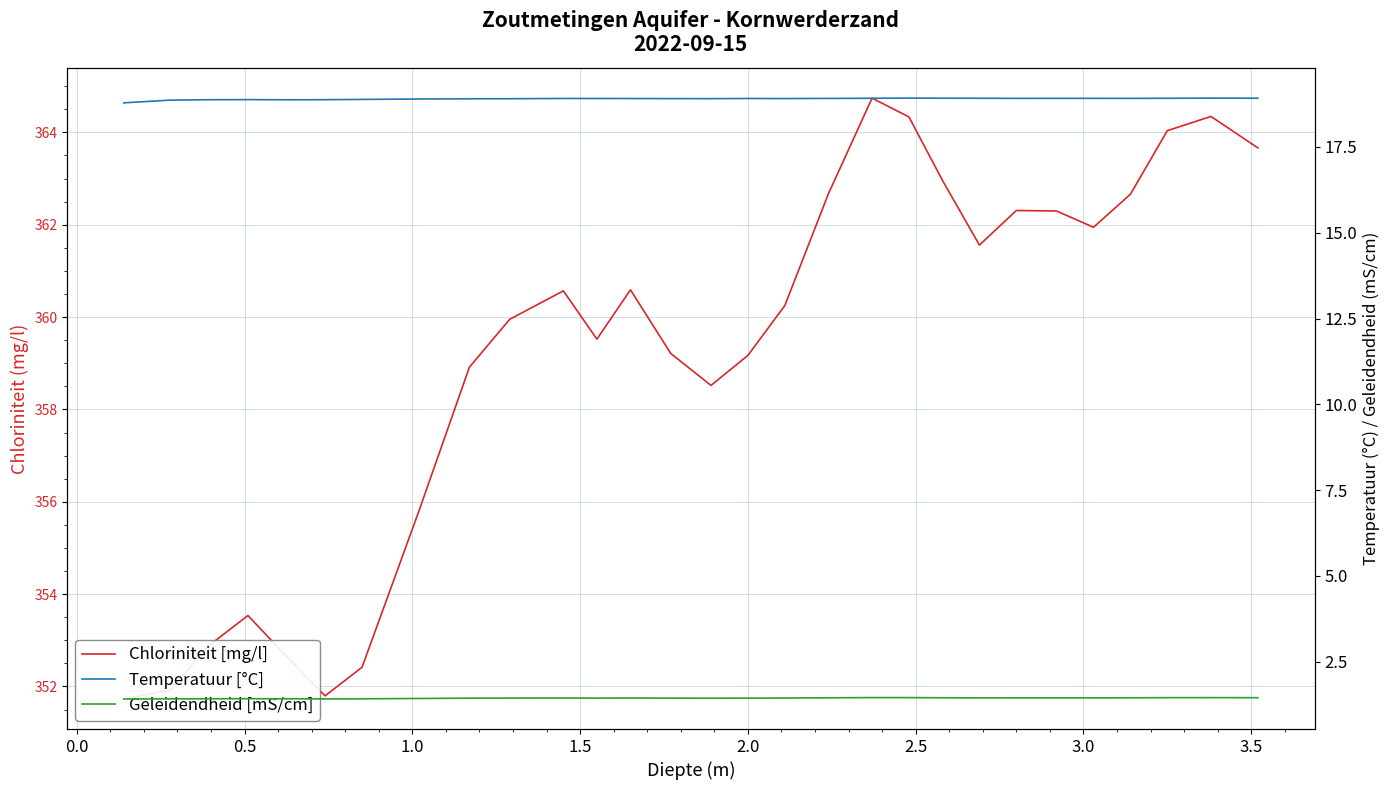

What are all the series names shown in the legend?

Chloriniteit [mg/l], Temperatuur [°C], Geleidendheid [mS/cm]